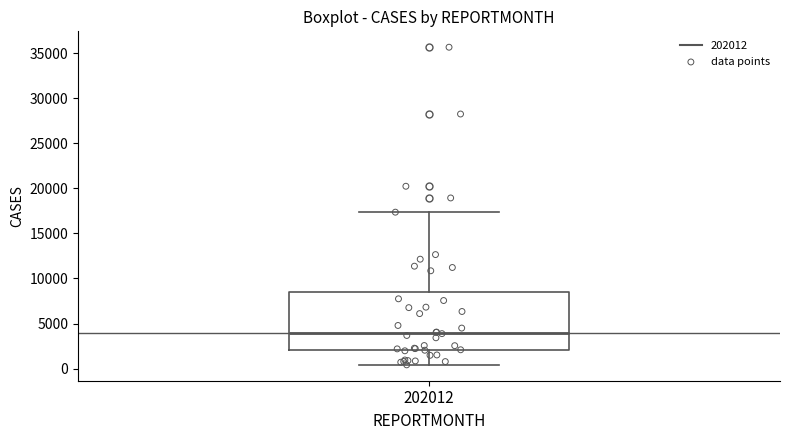

Where is the lower edge of the box at x = 202012 on the y-axis? The values are not printed on the chart, so give them approximately, as read against the axis.

2000